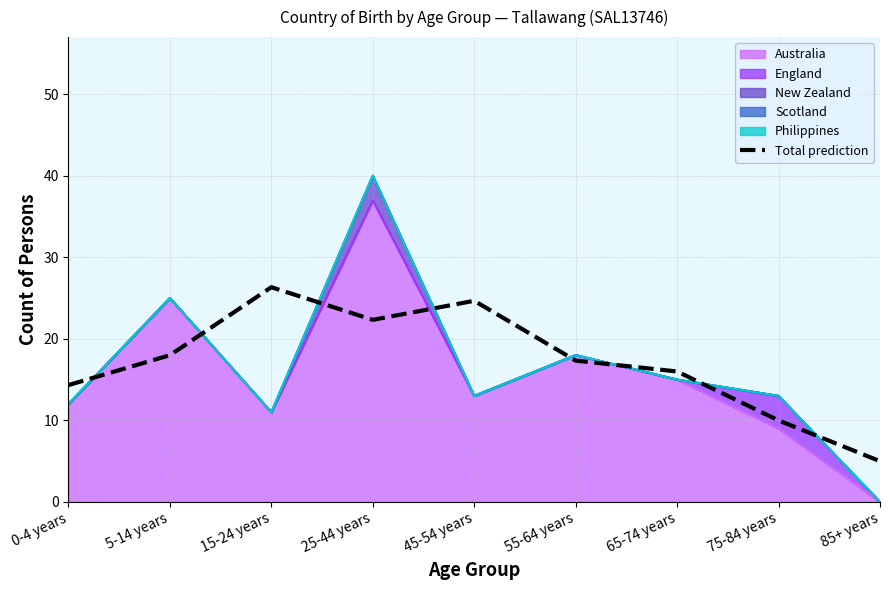

At which label does the data first exceed 17?

5-14 years